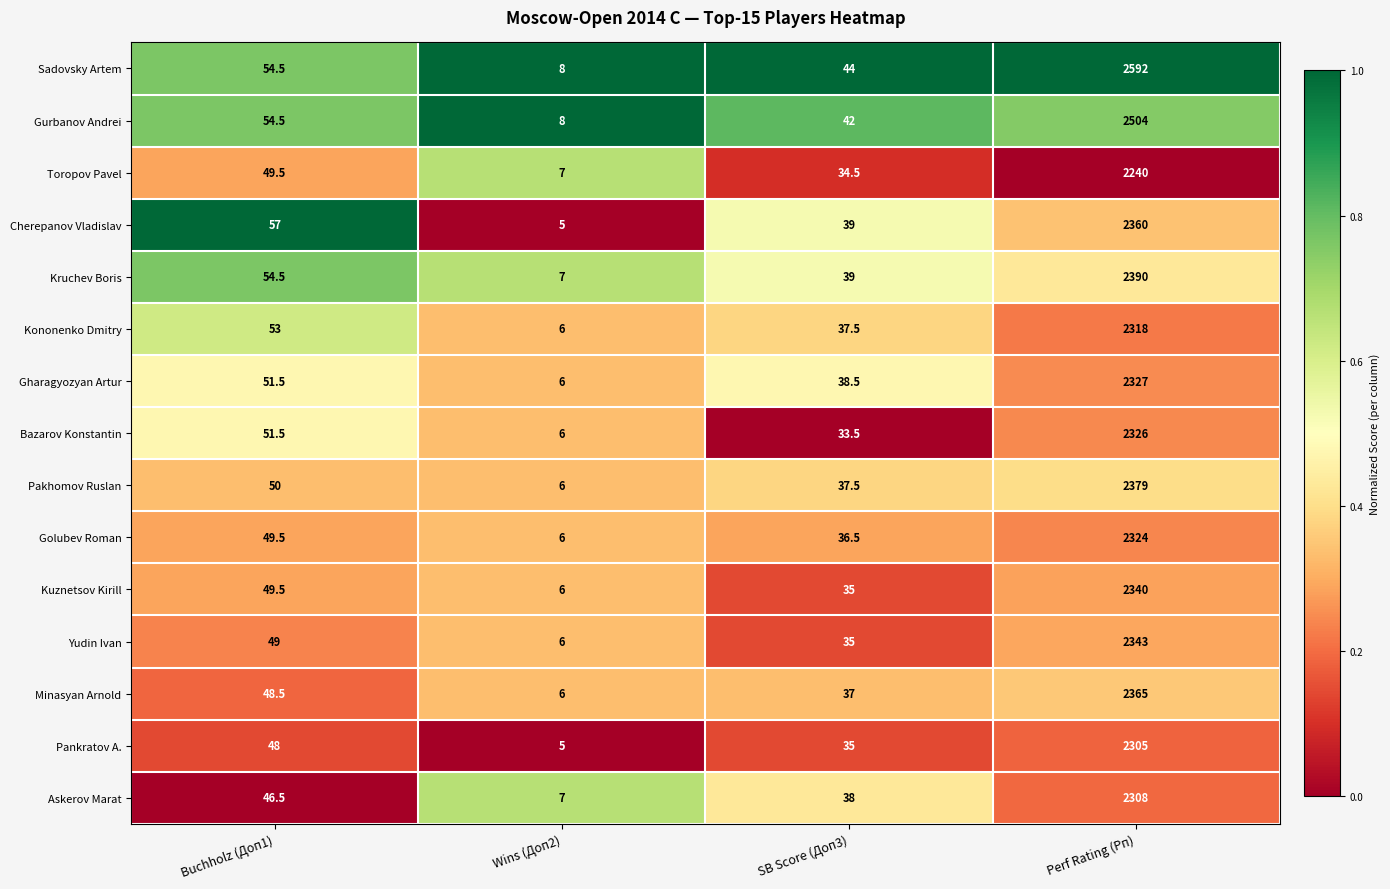

Count the number of categories in the chart.

4